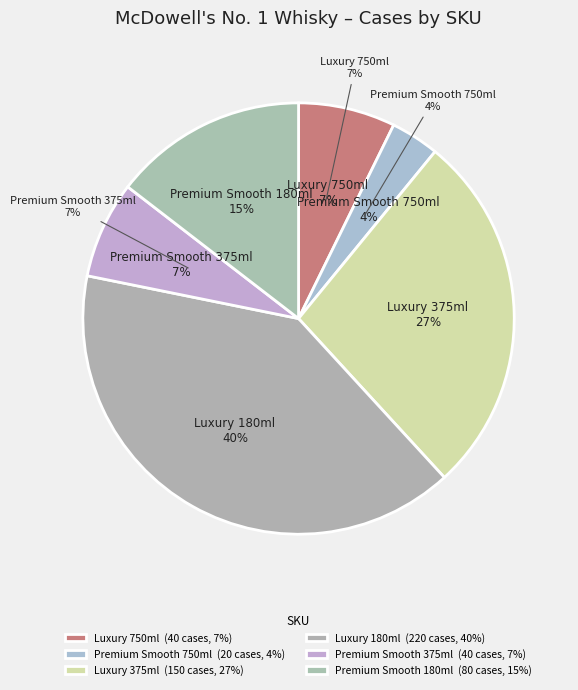

Is it true that MCDOWELL'S NO. 1 WHISKY PREMIUM SMOOTH 750ml is 15% of the pie?

False